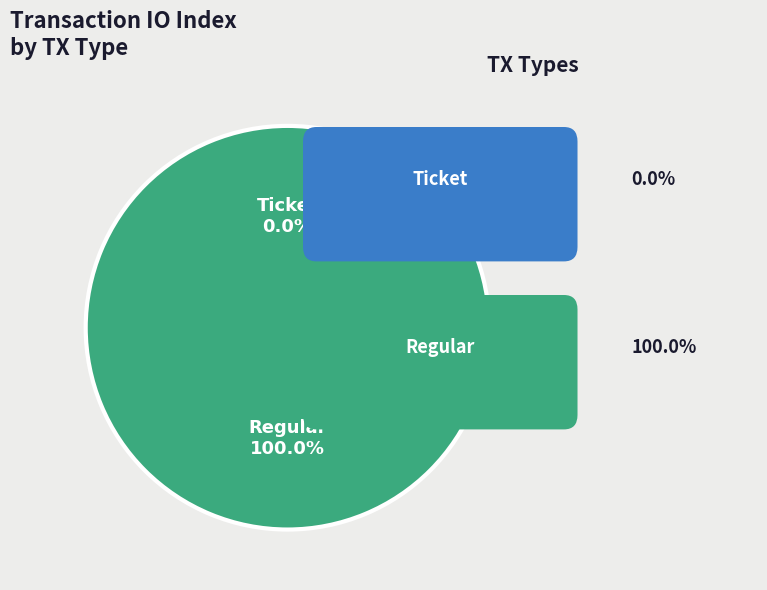

Which category accounts for the majority?

Regular (io_index=7)